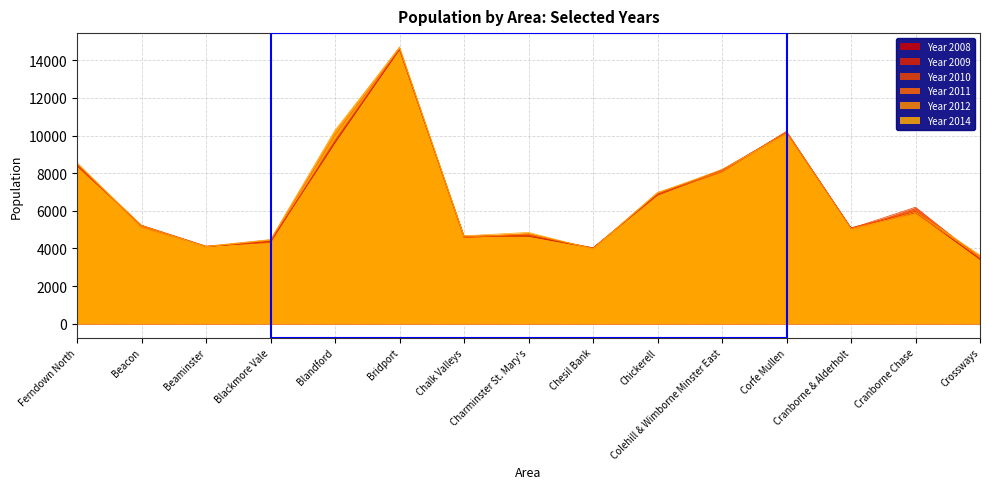

At which category does Year 2012 reach its first local peak?

Bridport